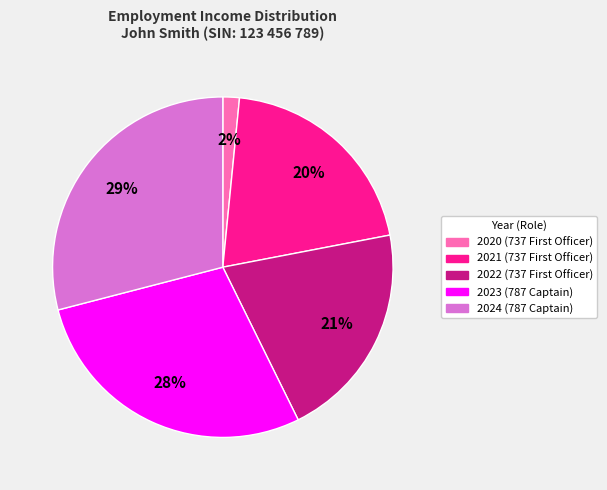

To the nearest percent, what is the average slice percentage?

20%